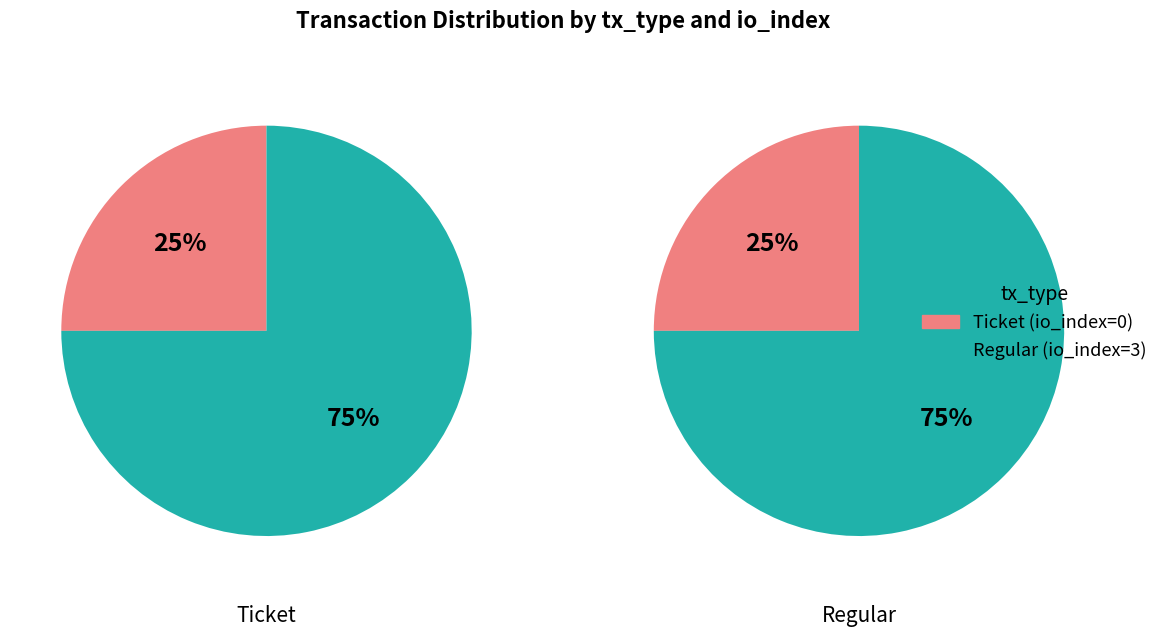

Which category has the biggest portion of the pie?

io_index=3